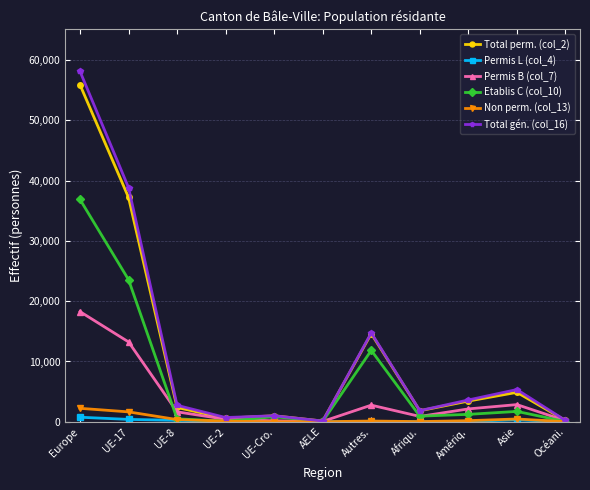

What is the difference between the second highest and minimum values in the Permis L (col_4) series?

389